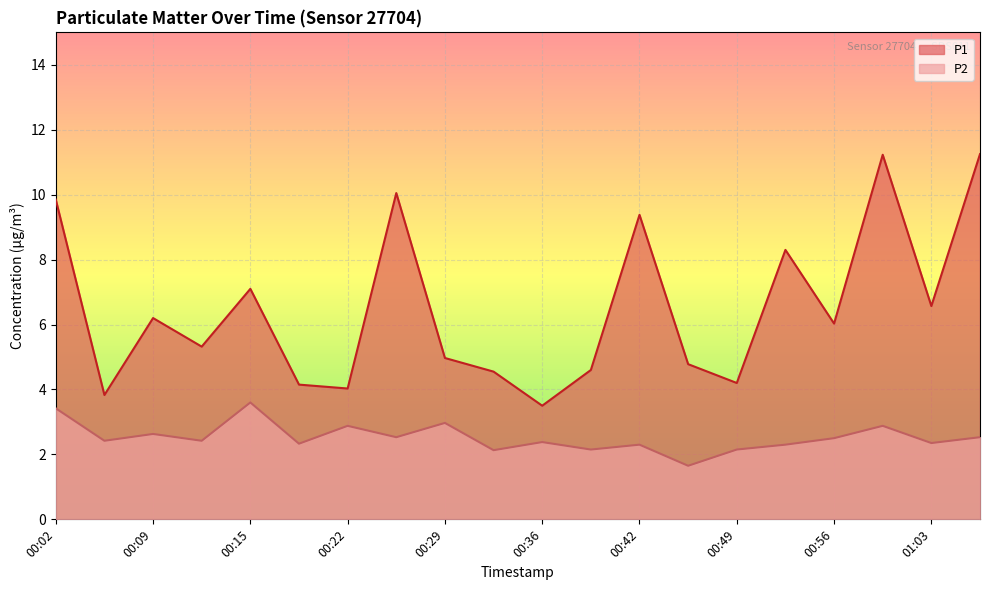

The value of P1 at 00:36 is 3.5. True or false?

True